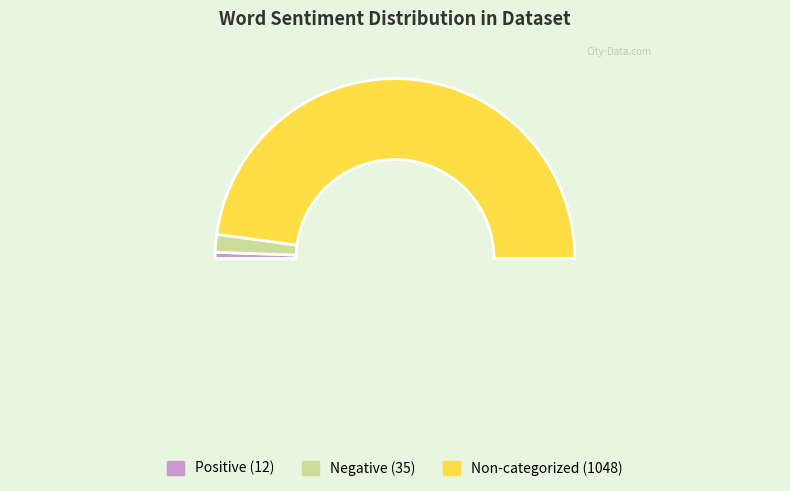

To the nearest percent, what is the combined percentage of Non-categorized Words and Words in Sentiment List#2: Negative?

99%